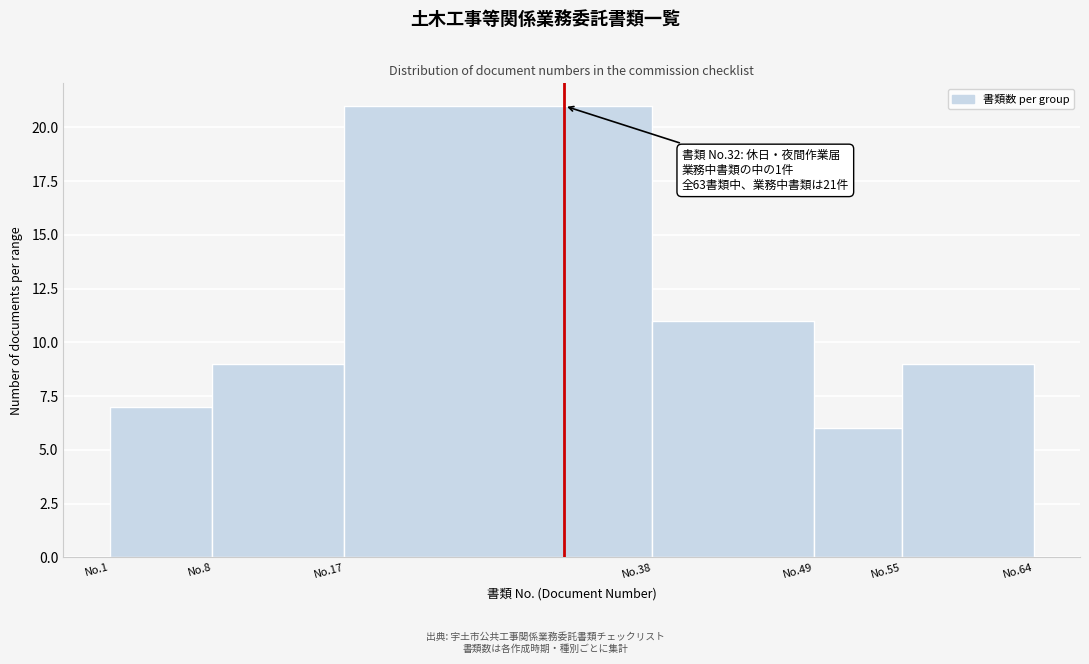

Reading left to right, transcribe all the data shown in this chart.

No.1=7	No.8=9	No.17=21	No.38=11	No.49=6	No.55=9